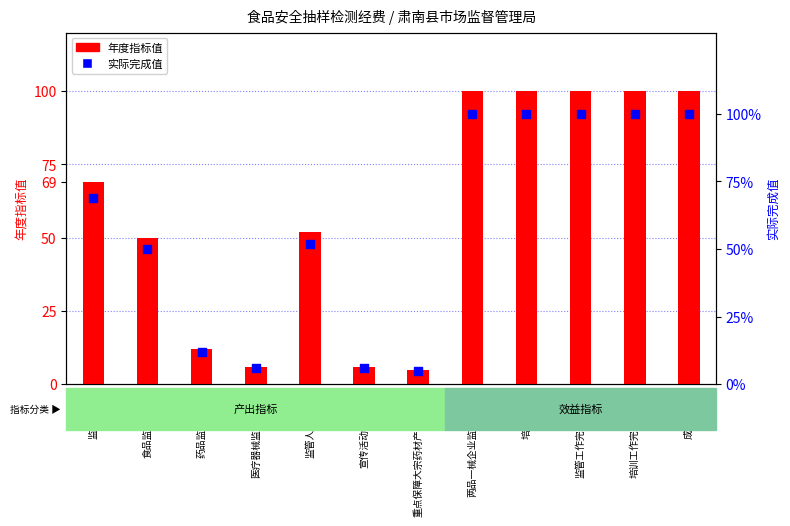

Which series has the largest Y range (max minus min)?

年度指标值